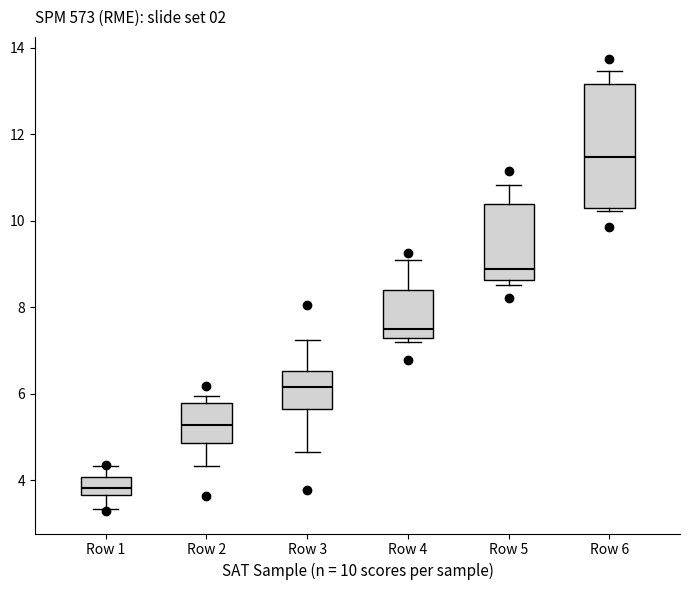

Reading left to right, read every box against the y-axis: the position of its median line, the range the box covers, and the ends of its whiskers. The values are not printed on the chart, so give them approximately, as read against the axis.

Row 1: median 3.8, box 3.6 to 4.0, whiskers 3.4 to 4.4
Row 2: median 5.2, box 4.8 to 5.8, whiskers 4.4 to 6.0
Row 3: median 6.2, box 5.6 to 6.6, whiskers 4.6 to 7.2
Row 4: median 7.4, box 7.2 to 8.4, whiskers 7.2 (just below the box's lower edge) to 9.2
Row 5: median 8.8, box 8.6 to 10.4, whiskers 8.6 (just below the box's lower edge) to 10.8
Row 6: median 11.4, box 10.4 to 13.2, whiskers 10.2 to 13.4